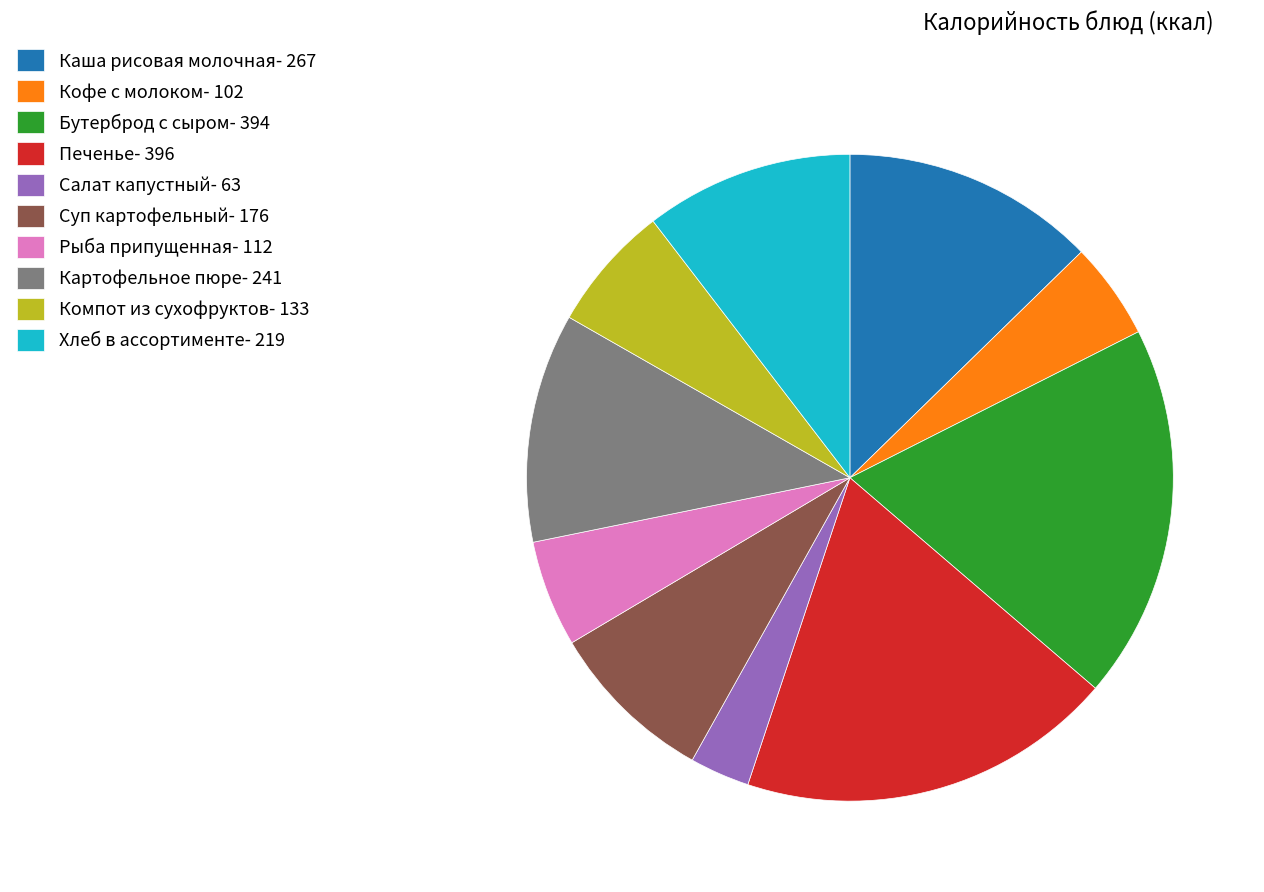

What is the ratio of the value at Картофельное пюре- 241 to the value at Хлеб в ассортименте- 219?

1.1